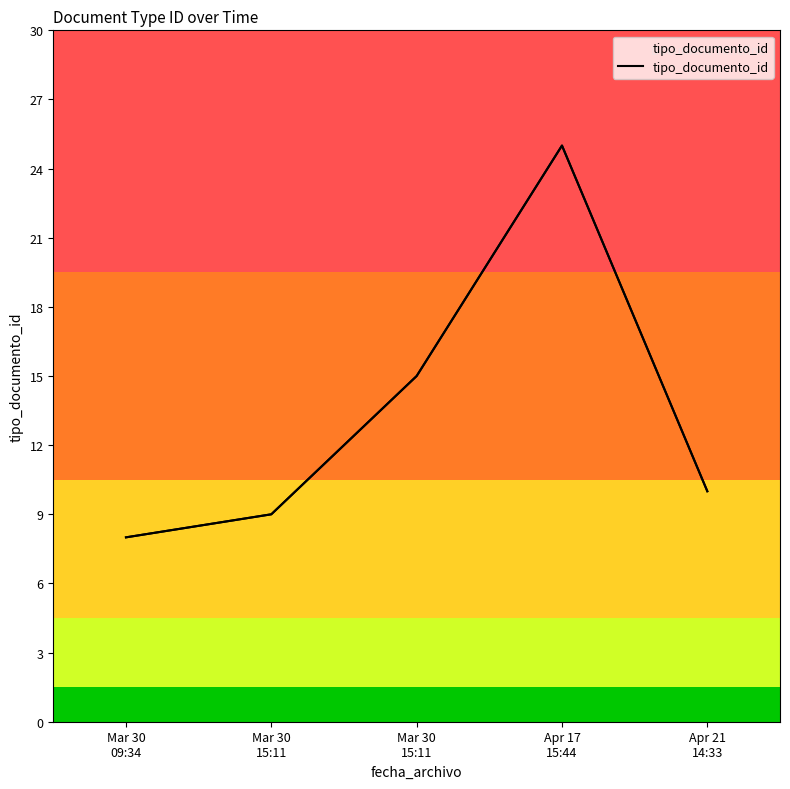

Approximately how many times larger is the value at Mar 30
15:11 compared to Apr 17
15:44?

0.4